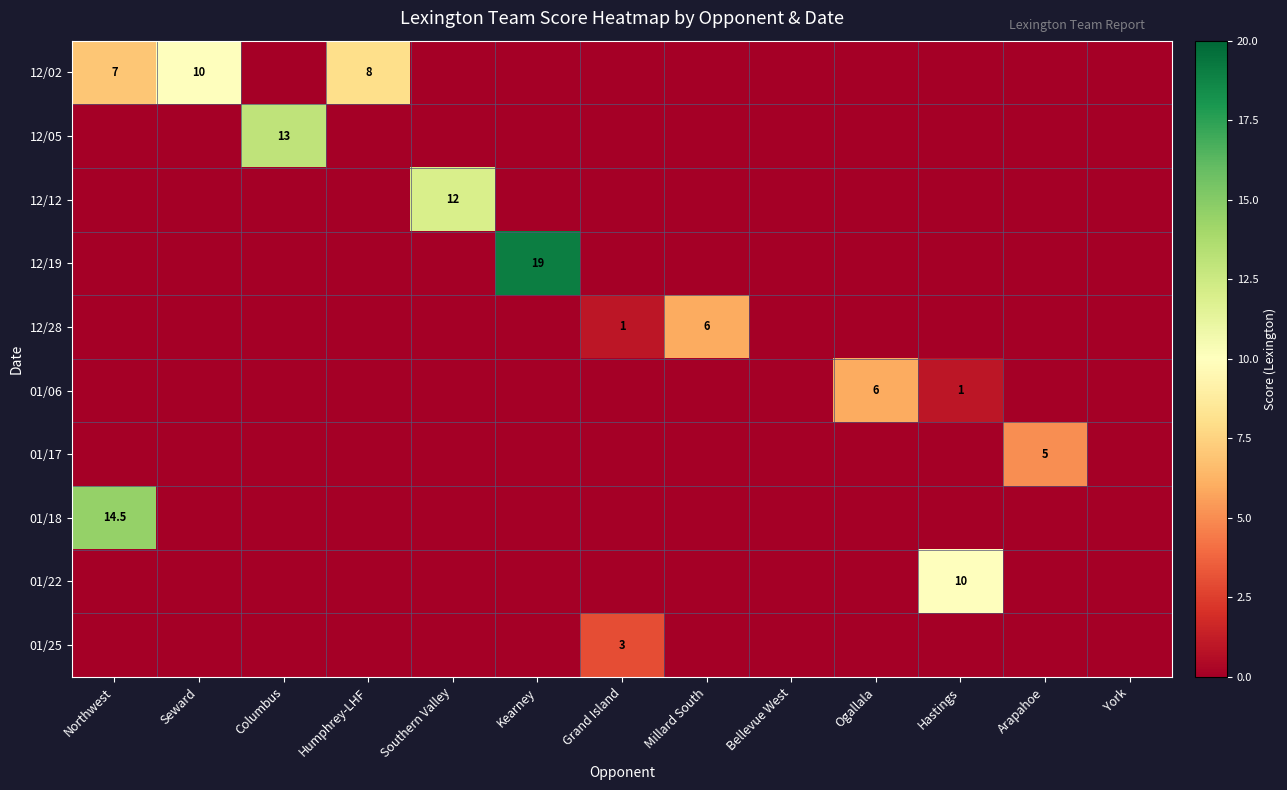

How many values in 12/28 are above zero?

2